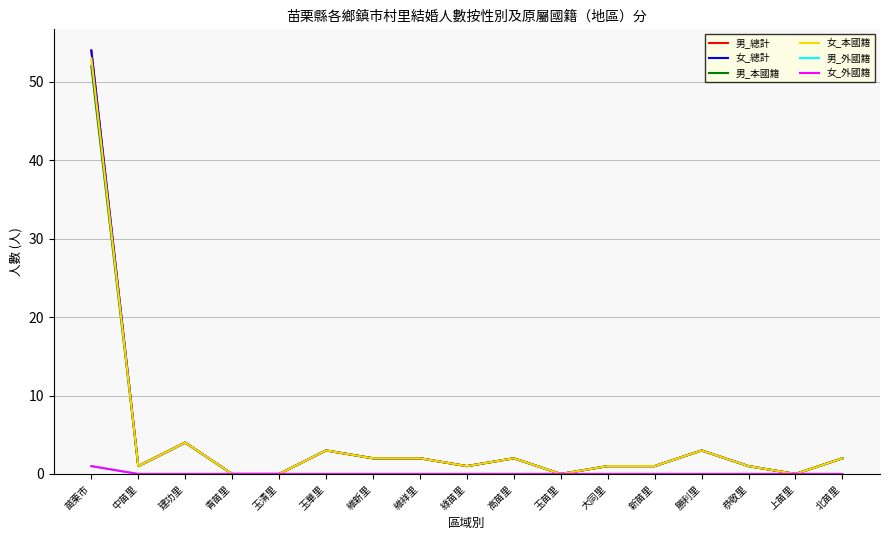

Does the chart have visible grid lines?

Yes